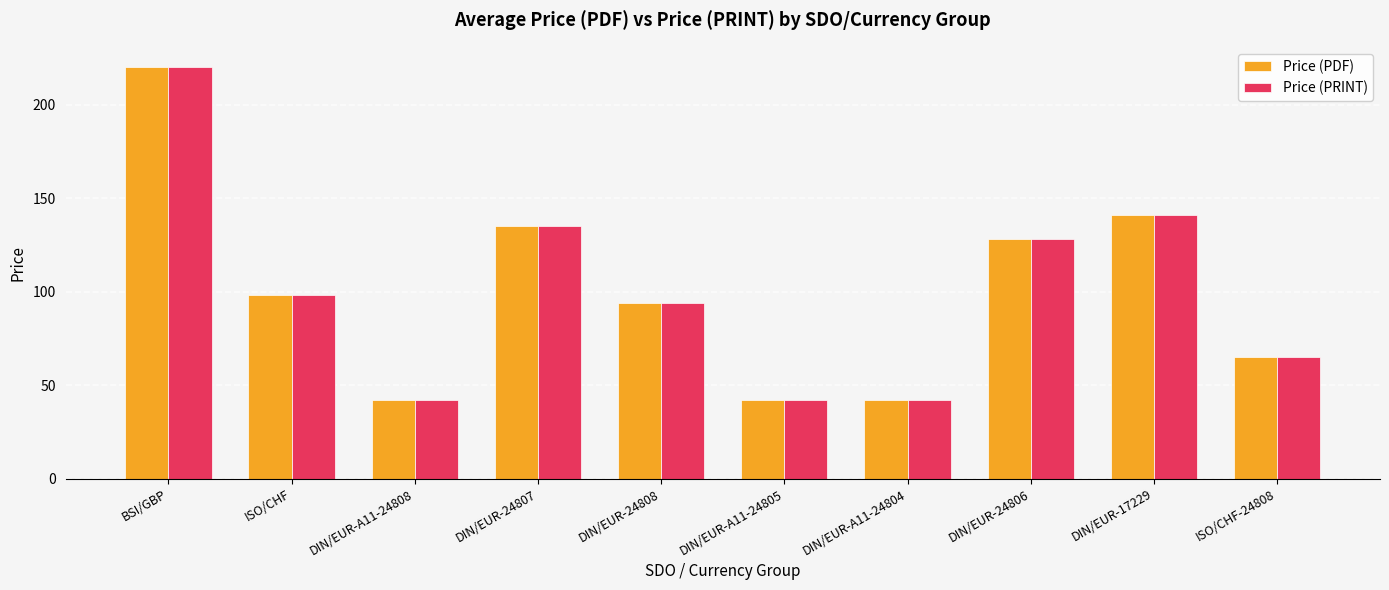

What is the average value of the Price (PRINT) series?

100.6